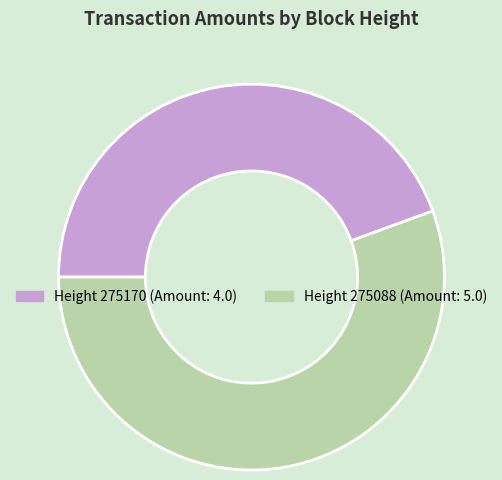

Is there a majority slice in this chart?

Yes